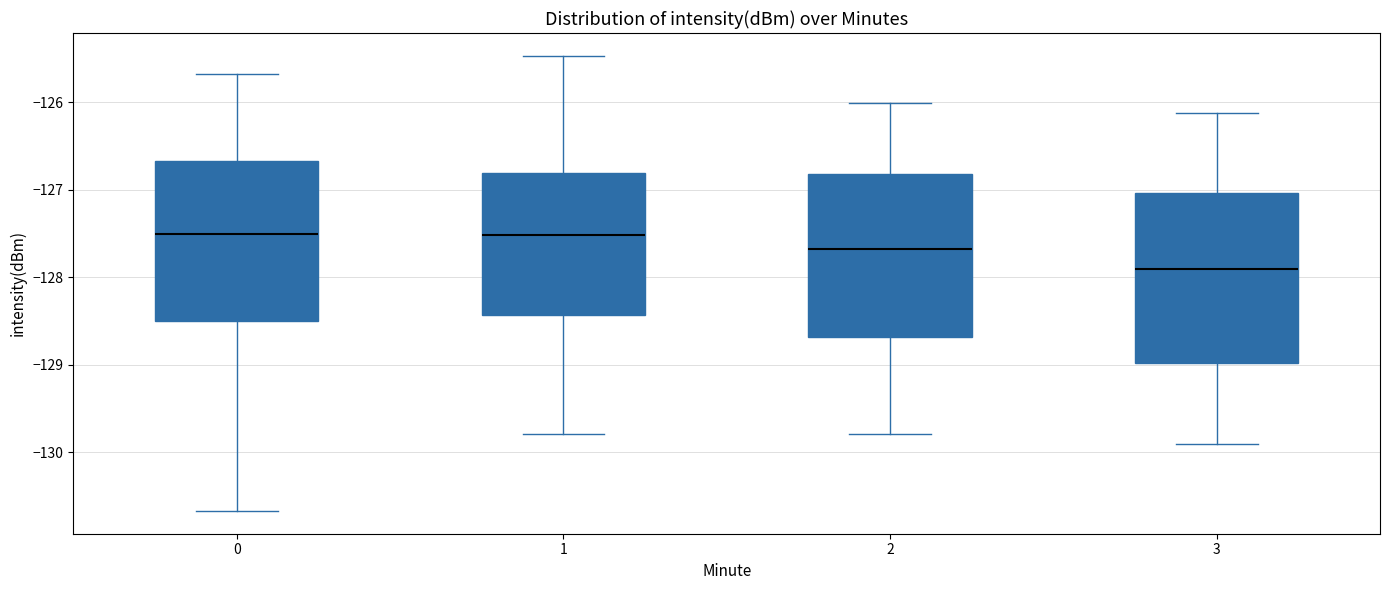

Reading left to right, transcribe this box plot: for each box, give where its median line is, the range the box spans, and where its two whiskers end, as read against the y-axis. The values are not printed on the chart, so give them approximately, as read against the axis.

0: median -127.5, box -128.5 to -126.7, whiskers -130.7 to -125.7
1: median -127.5, box -128.4 to -126.8, whiskers -129.8 to -125.5
2: median -127.7, box -128.7 to -126.8, whiskers -129.8 to -126.0
3: median -127.9, box -129.0 to -127.0, whiskers -129.9 to -126.1